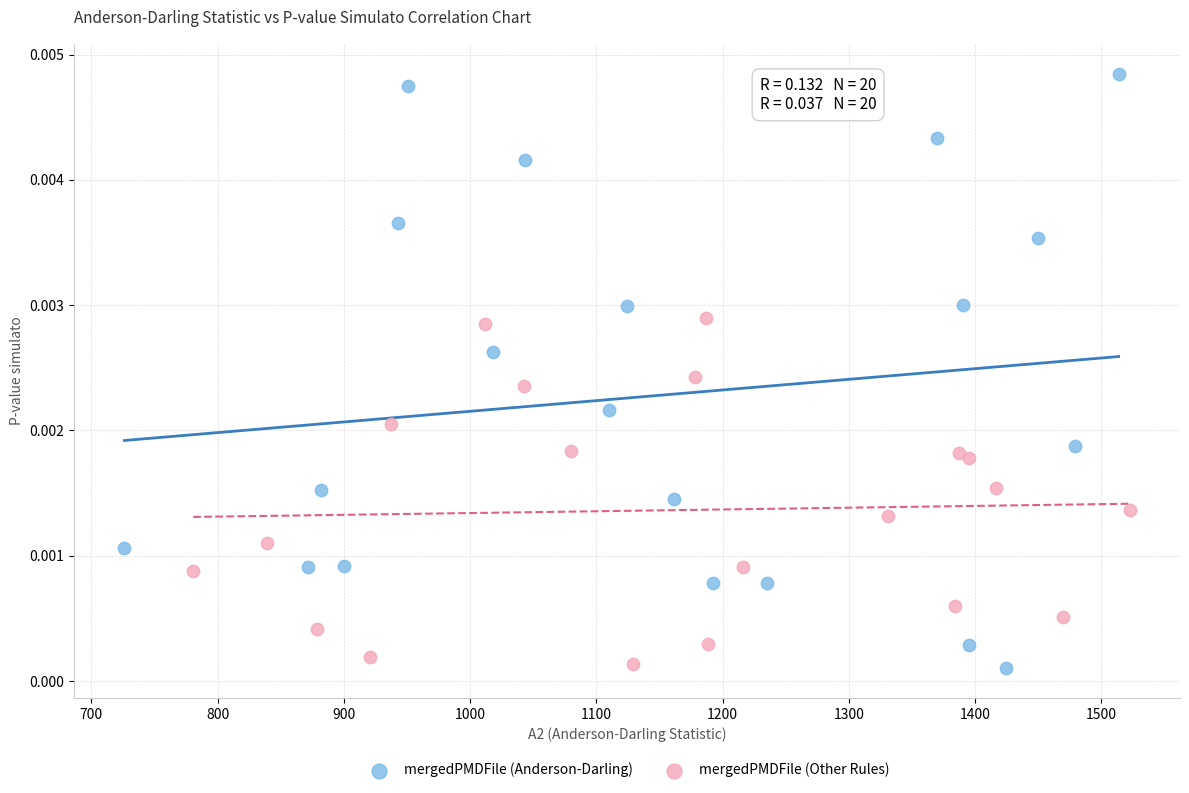

Which series reaches the maximum Y coordinate?

mergedPMDFile (Anderson-Darling)